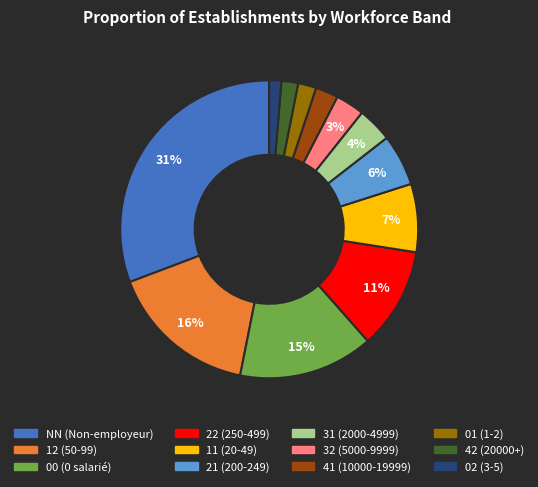

Is there any slice that represents more than half of the pie?

No